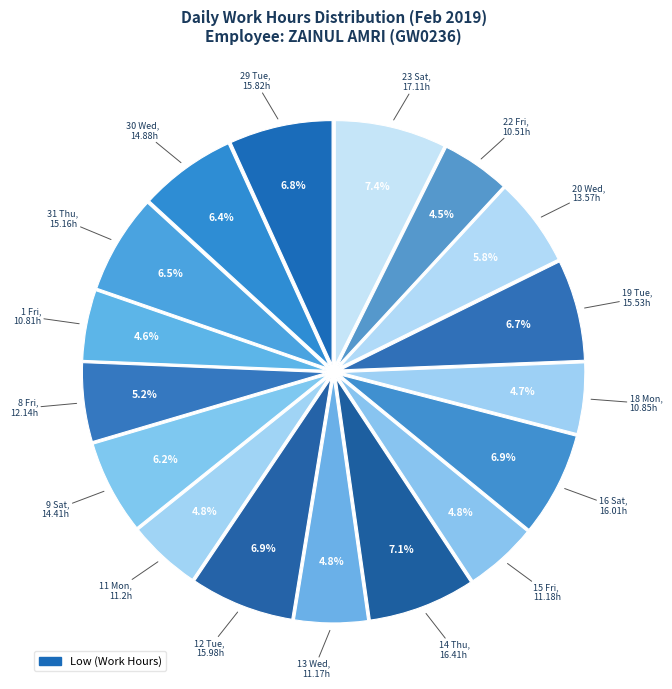

Count the number of slices in the pie.

17